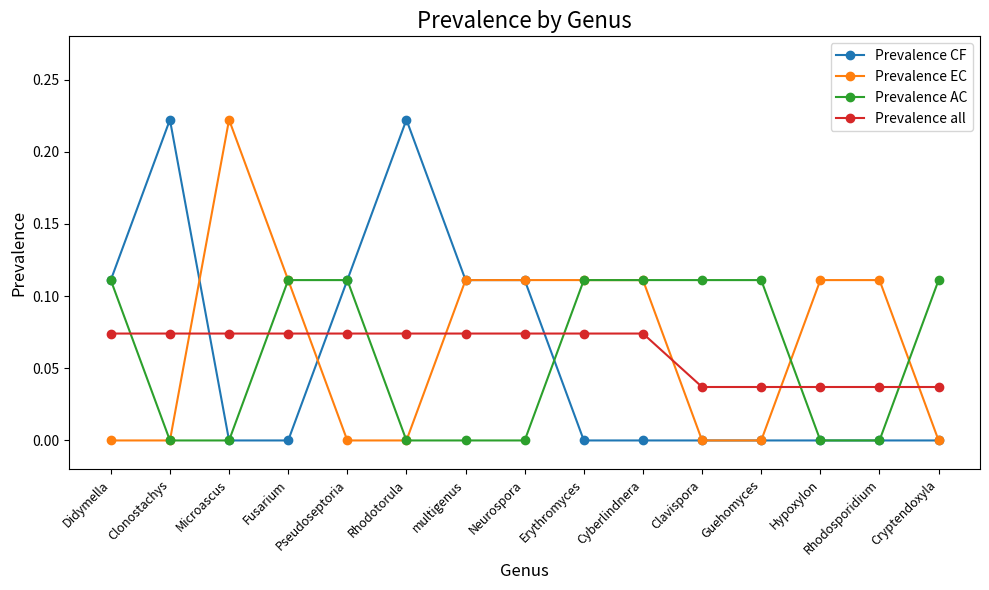

After their last crossing, which series has the higher values: Prevalence CF or Prevalence all?

Prevalence all